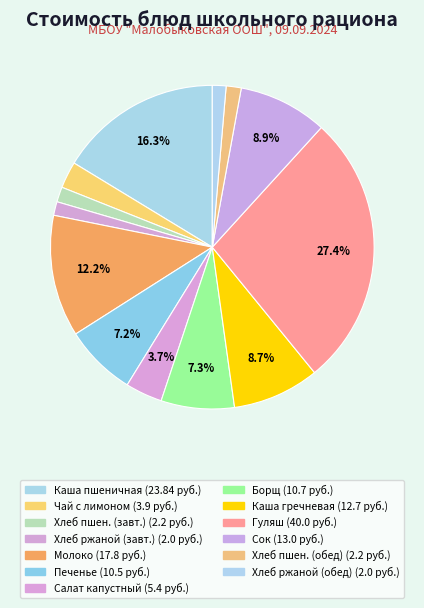

How many slices are in this pie chart?

13